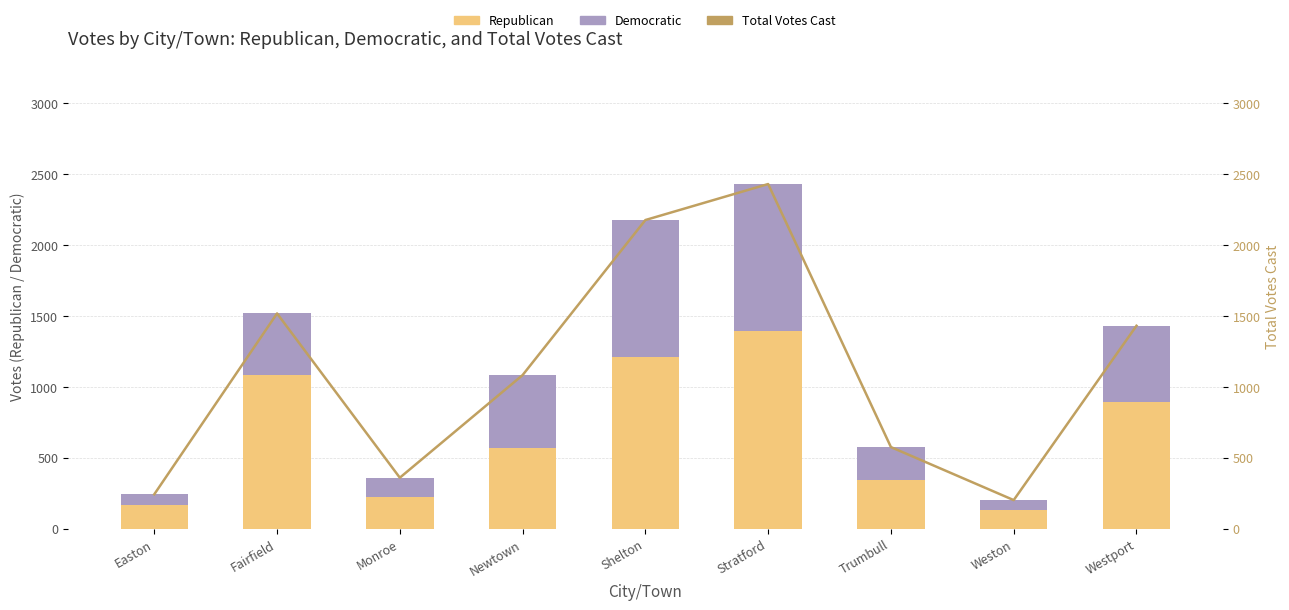

Where is Total Votes Cast nearest to the value 1316?

Westport